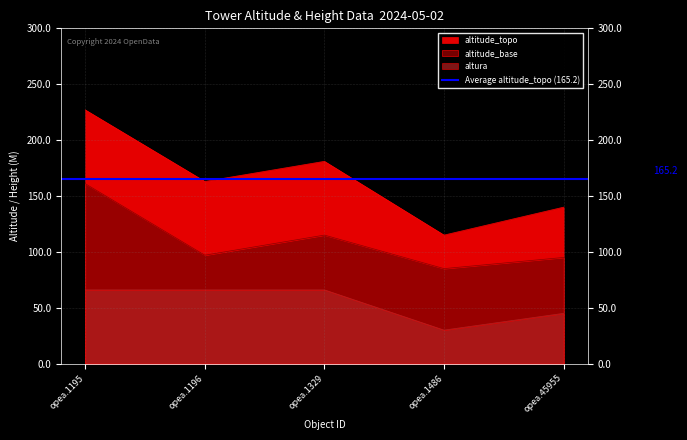

How many altura values are between 45 and 66?

4